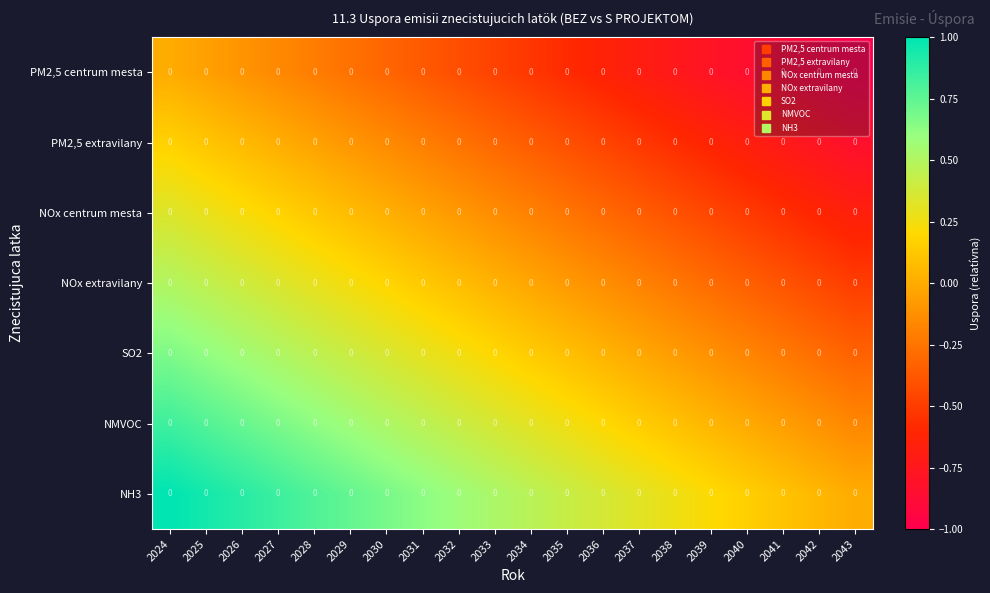

What is the maximum value shown in the chart?

1.0